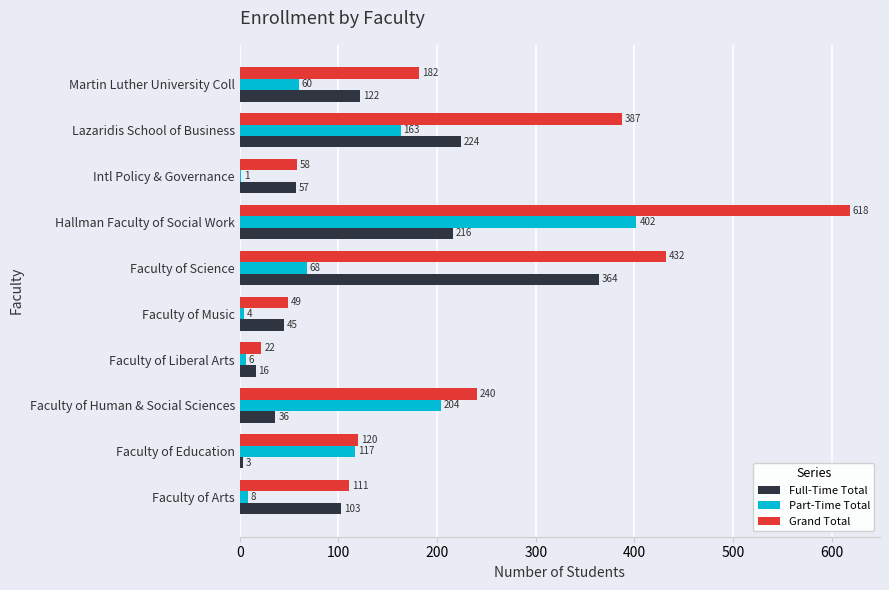

True or false: Grand Total has a value of 640 at Lazaridis School of Business.

False